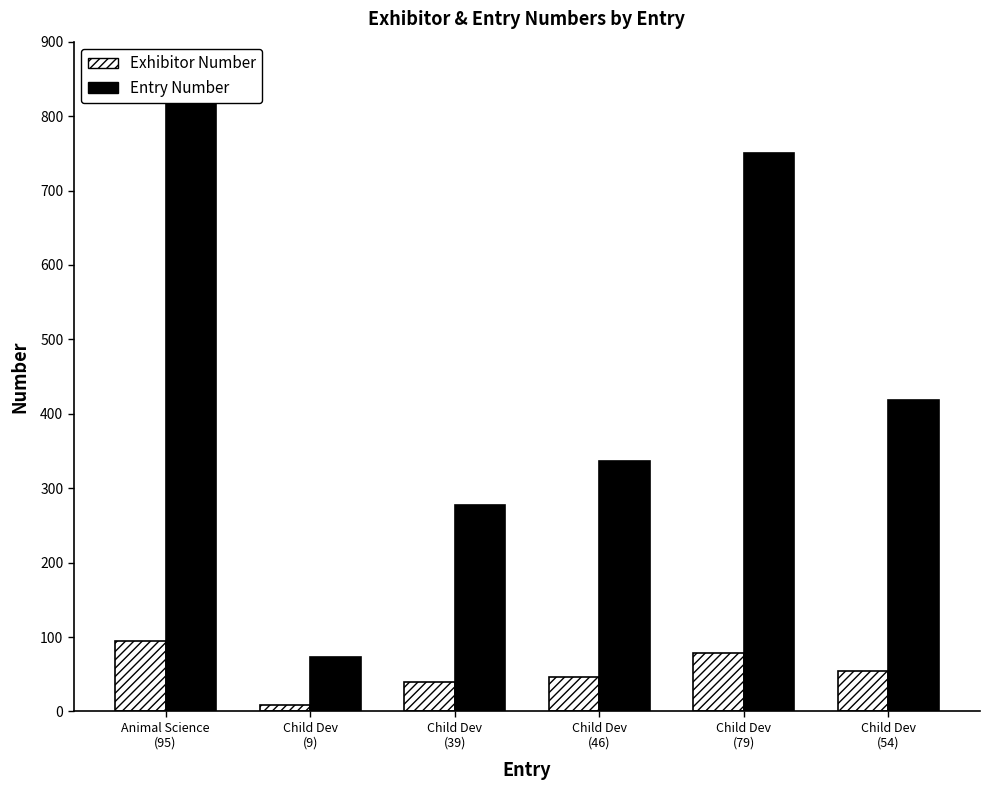

Are the bars grouped side by side (vs. stacked)?

Yes